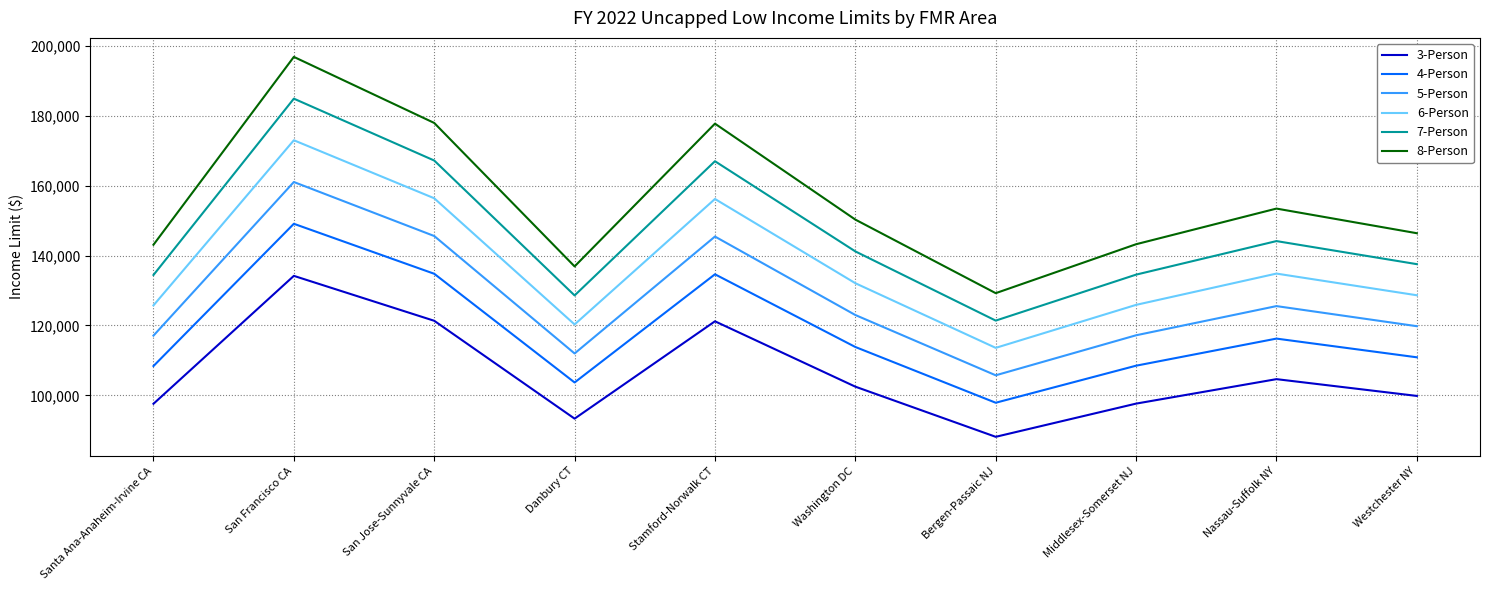

True or false: 3-Person and 4-Person cross at least once.

False